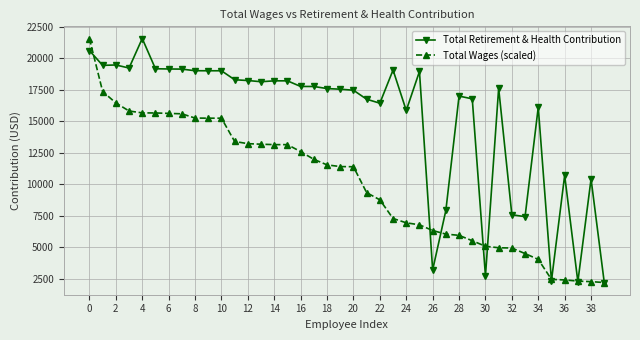

True or false: Total Wages (scaled) and Total Retirement & Health Contribution intersect in this chart.

True